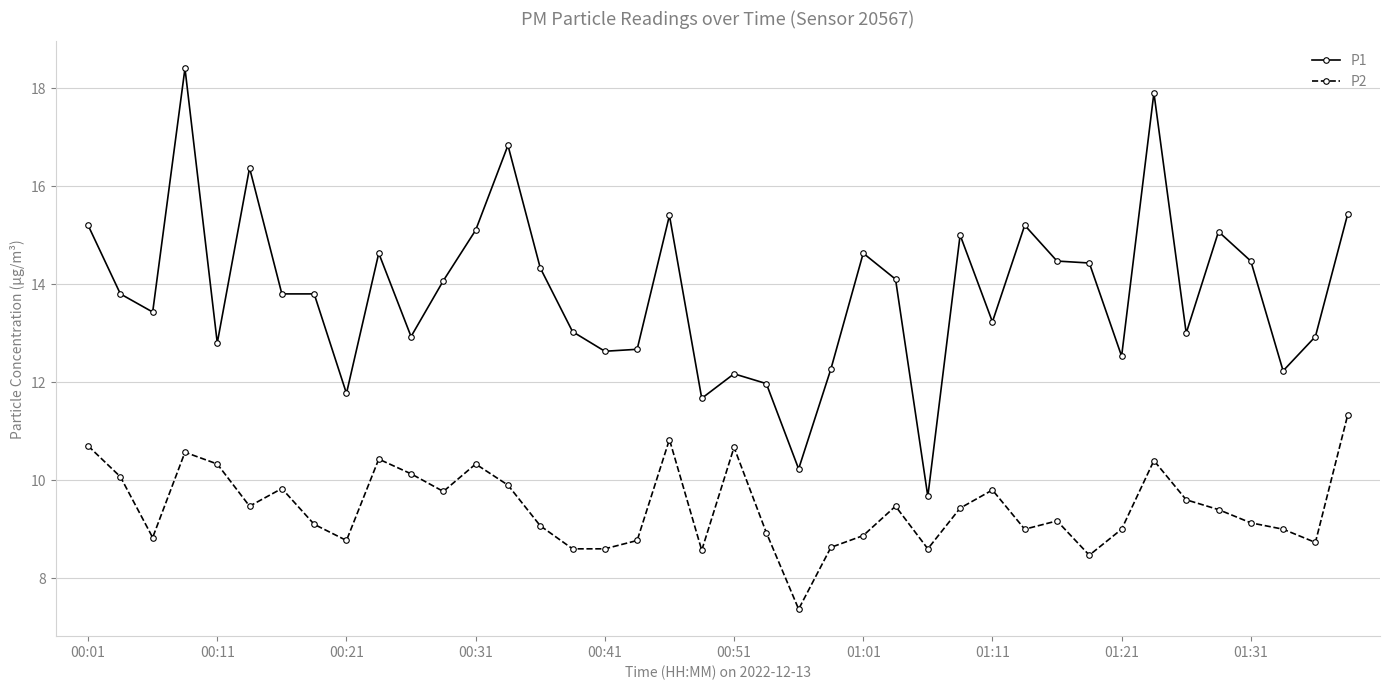

Which series has the largest total across all categories?

P1